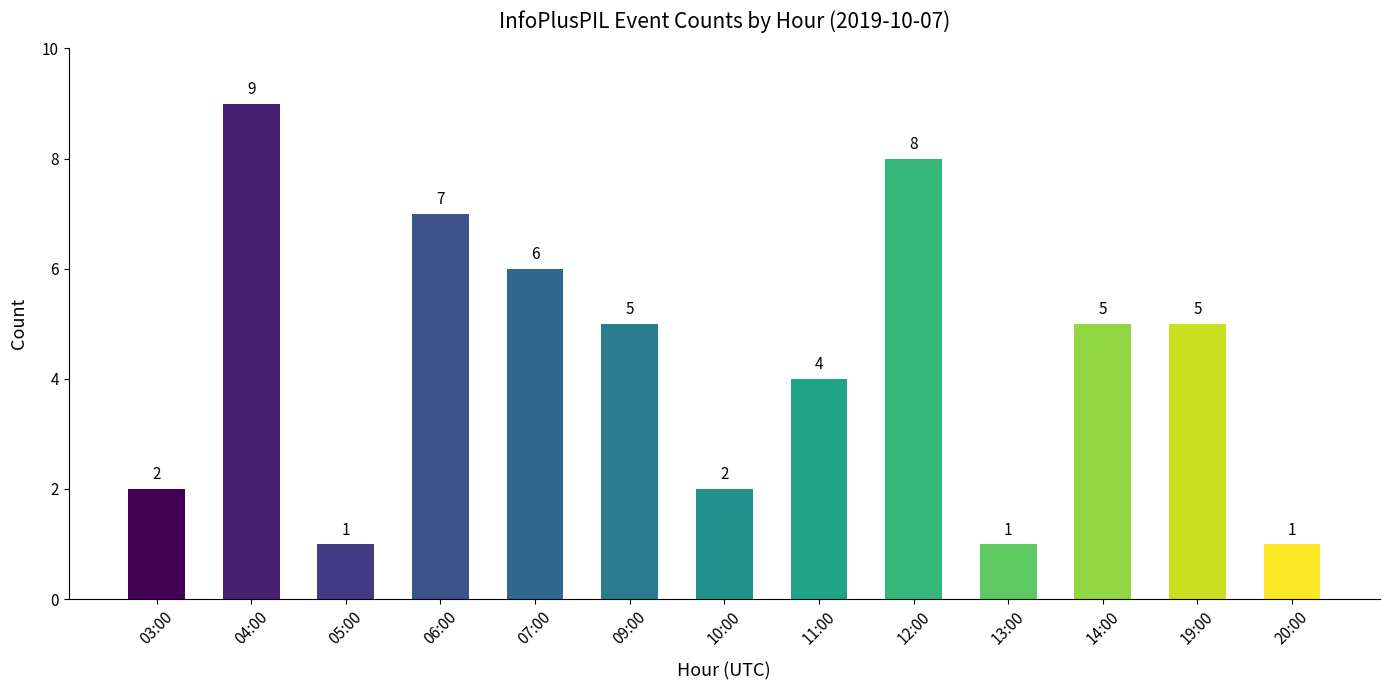

What is the difference between the values at 04:00 and 05:00?

8